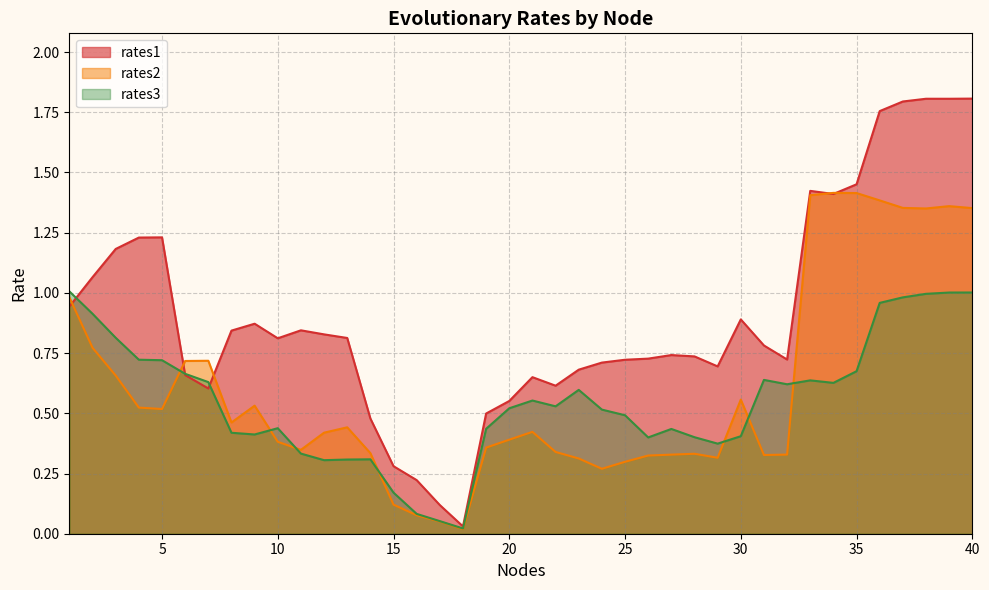

What is the sum of all rates3 values?

22.1